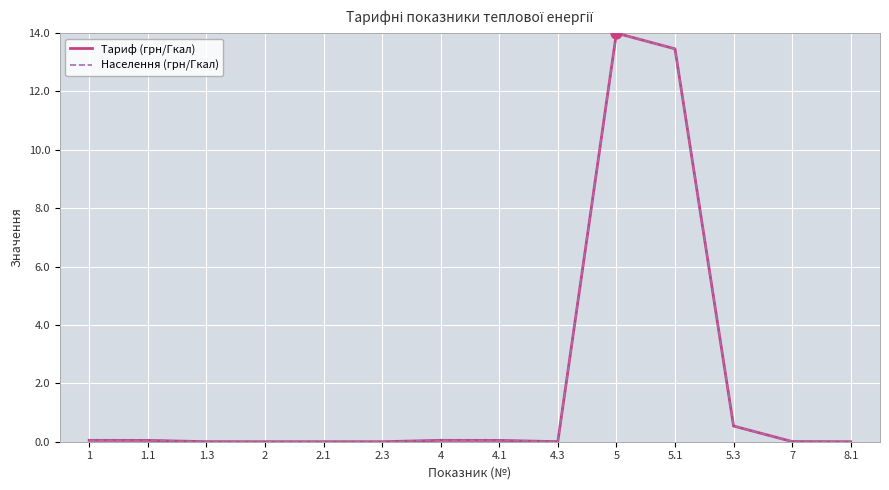

Is this an area chart (filled region under the line)?

No